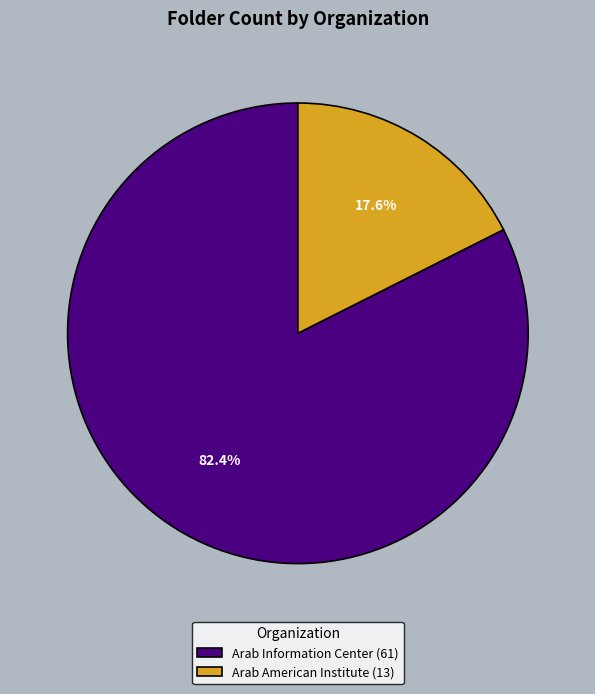

Which has a higher value, Arab American Institute (13) or Arab Information Center (61)?

Arab Information Center (61)